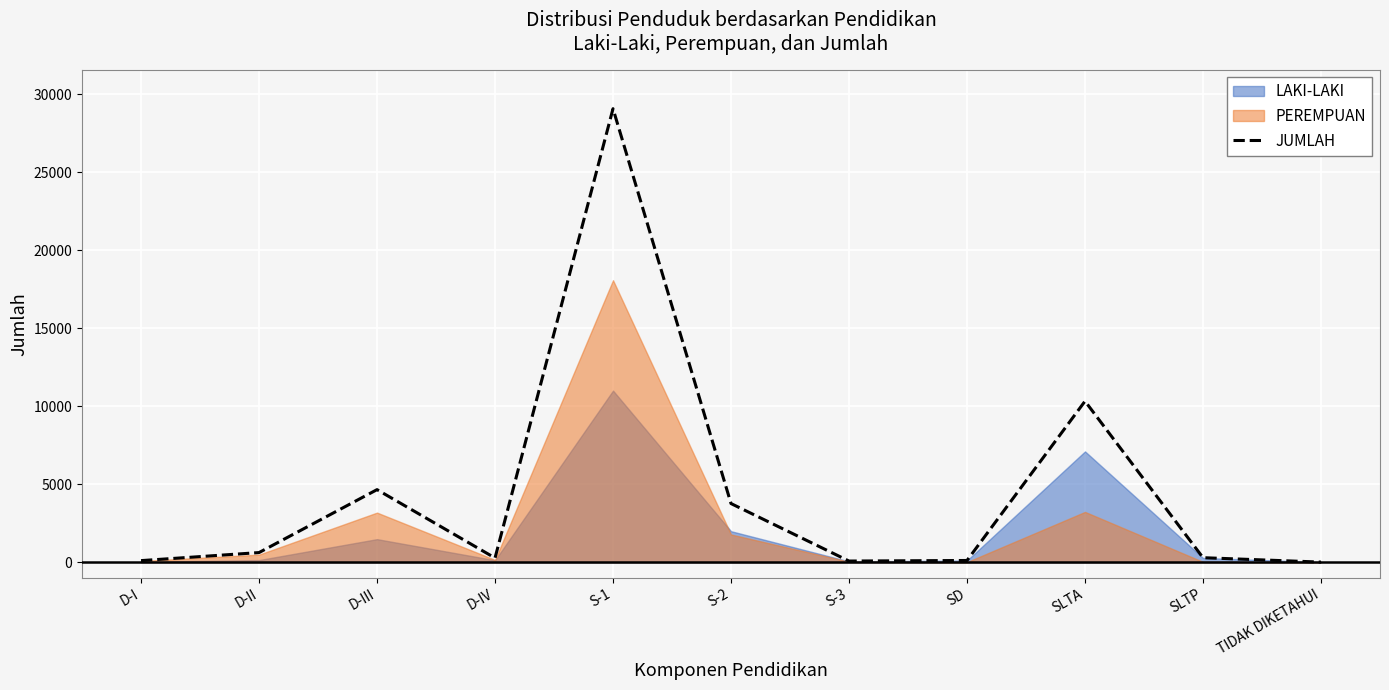

At which label does JUMLAH reach its peak?

S-1